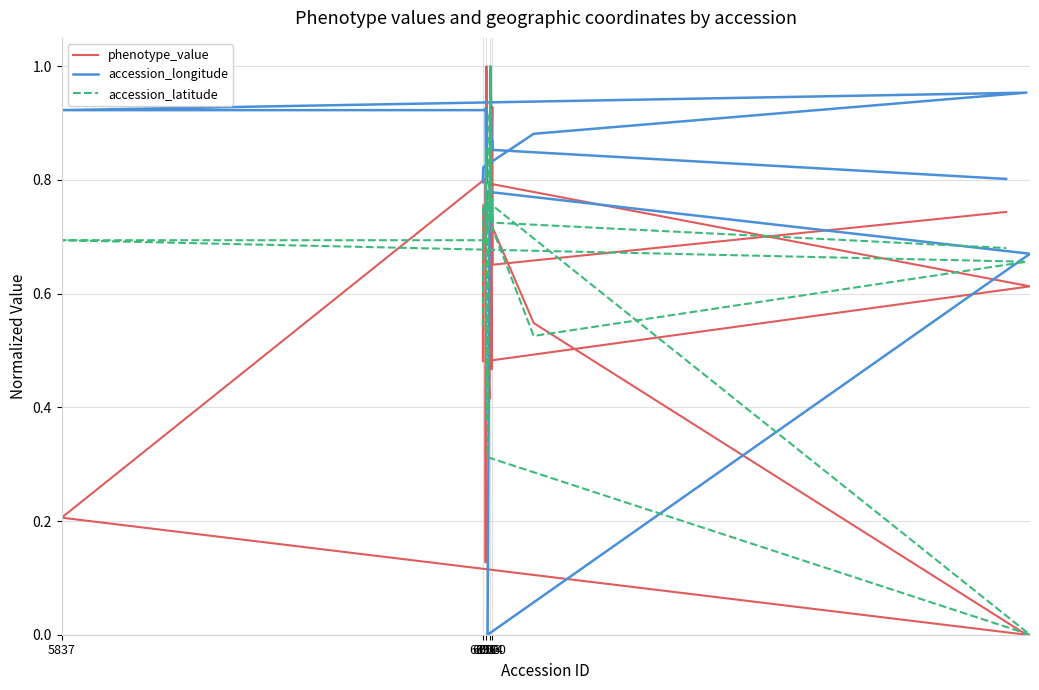

What is the sum of all phenotype_value values?

12.1